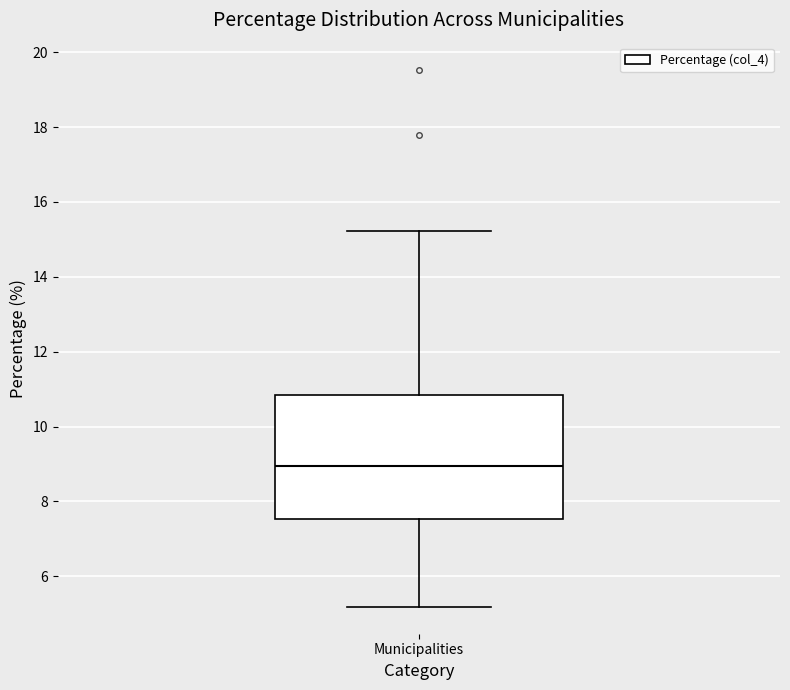

Transcribe this box plot: give where the median line is, the range the box spans, and where the two whiskers end, as read against the y-axis. The values are not printed on the chart, so give them approximately, as read against the axis.

median 9.0, box 7.6 to 10.8, whiskers 5.2 to 15.2